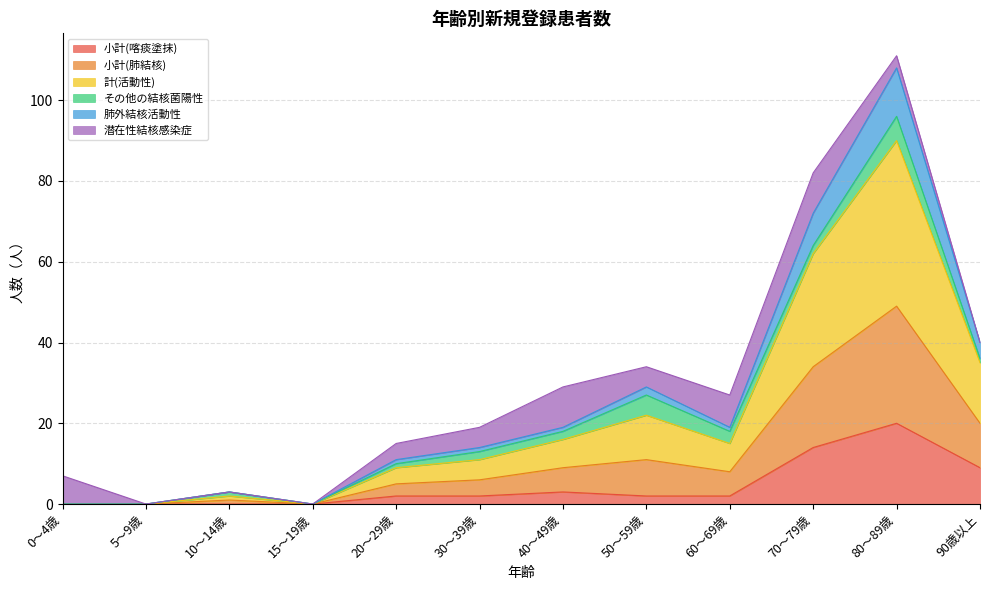

What position from the left is 60～69歳?

9